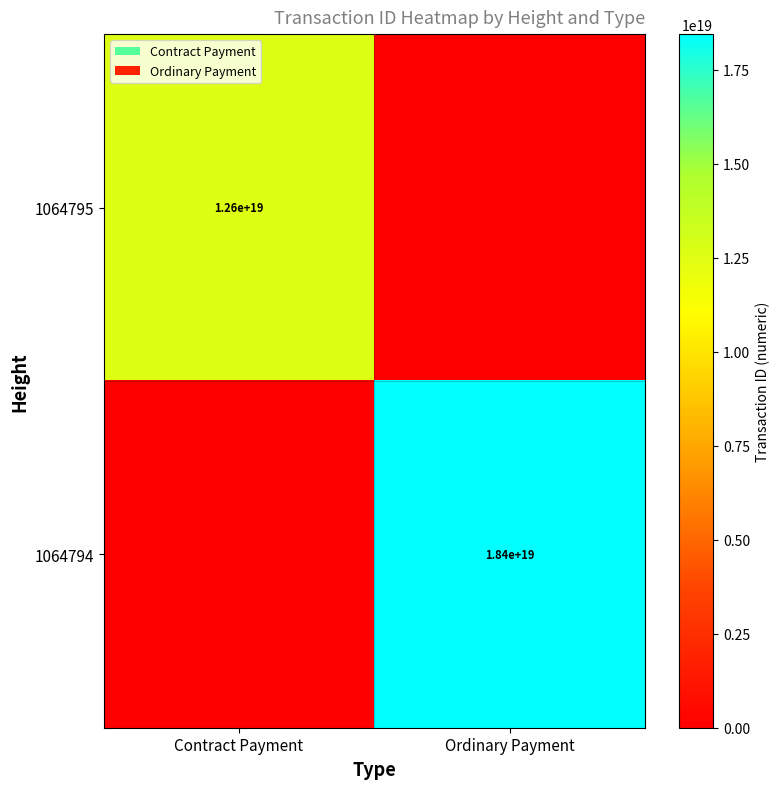

True or false: 1064794 has a value of 18400000000000000000 at Ordinary Payment.

True